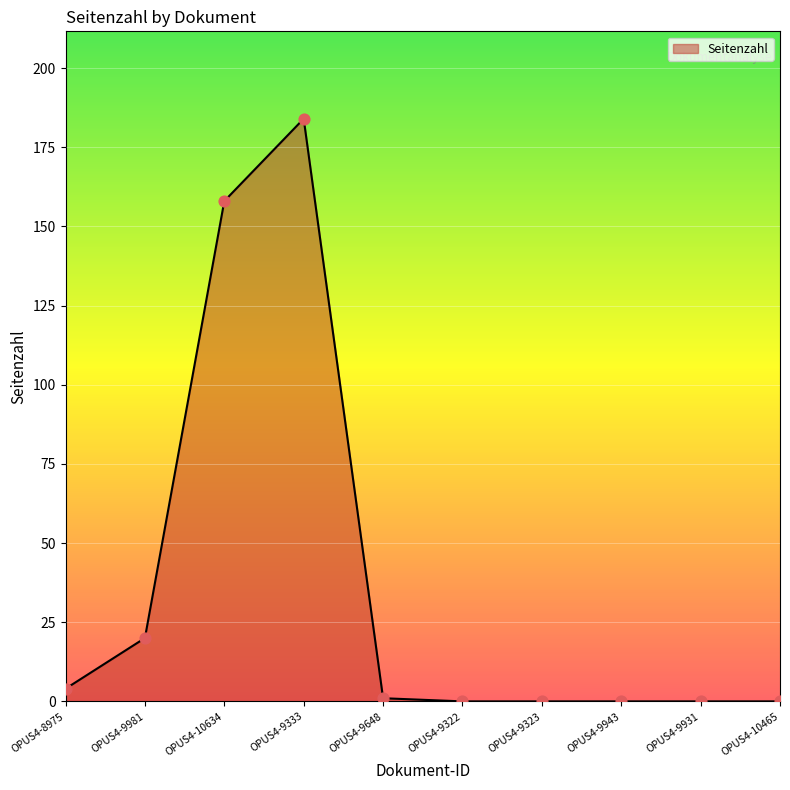

Which has a higher value, OPUS4-9333 or OPUS4-8975?

OPUS4-9333